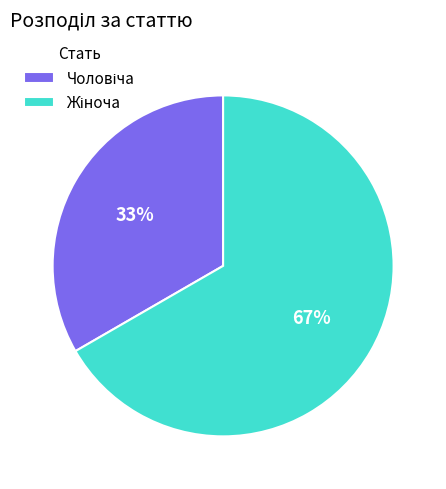

Is there a majority slice in this chart?

Yes